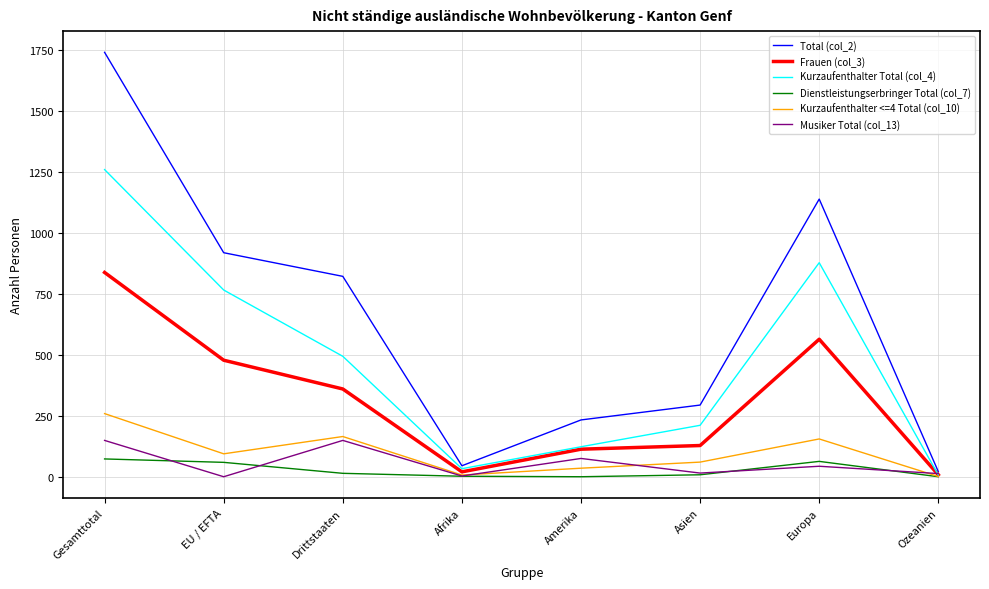

What is the greatest value displayed?

1741